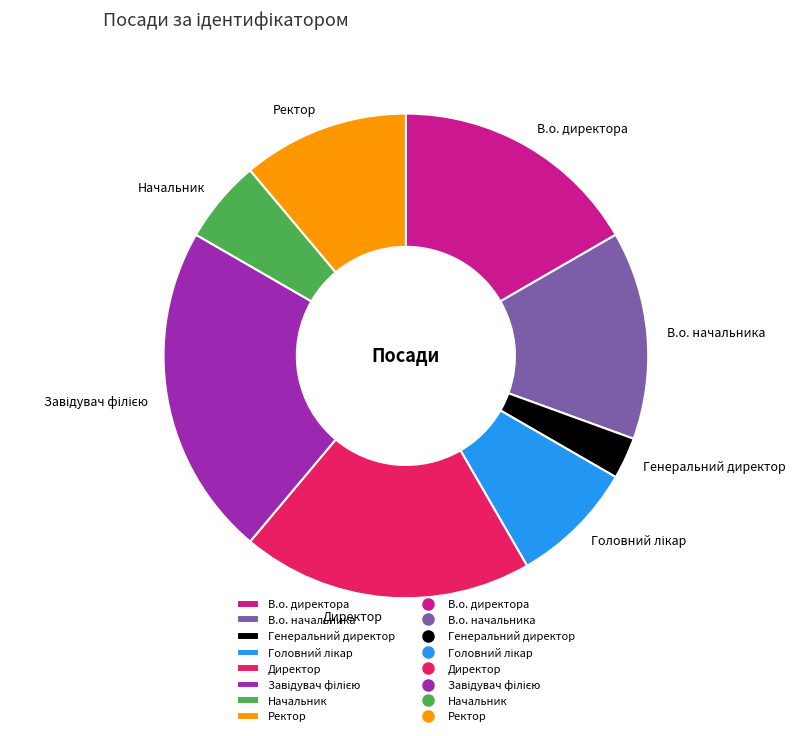

How many segments does this pie chart have?

8